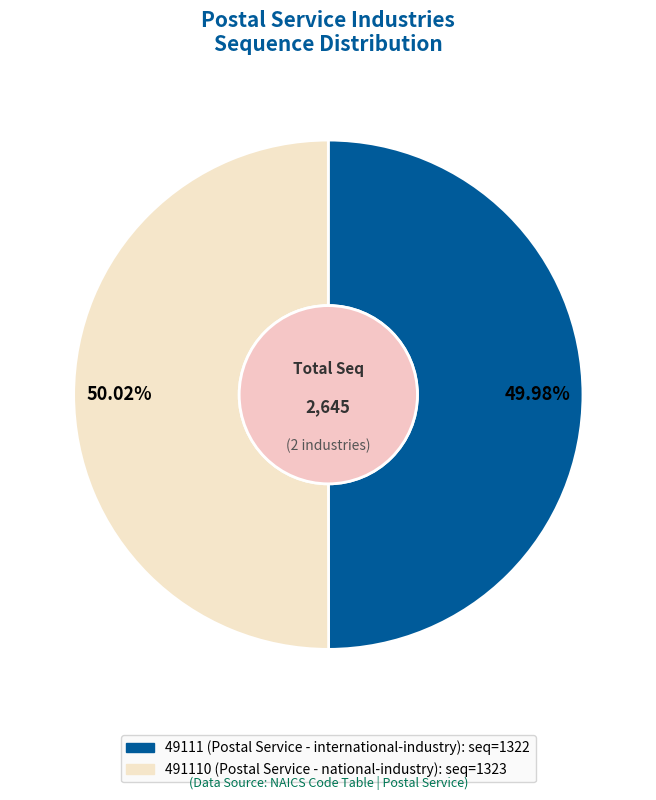

Does any single category account for the majority?

Yes